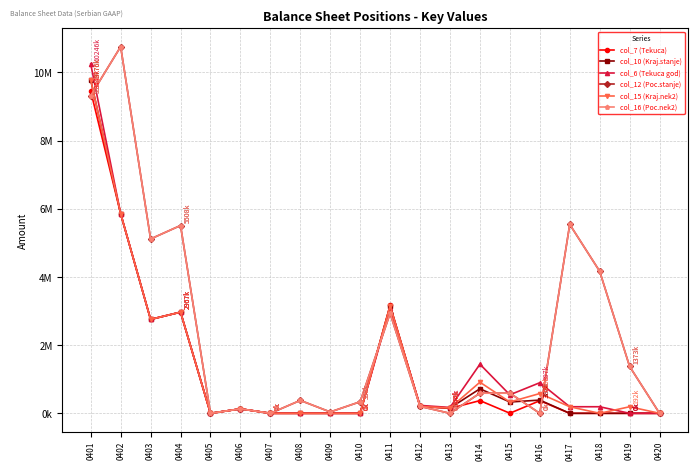

Is this an area chart (filled region under the line)?

No